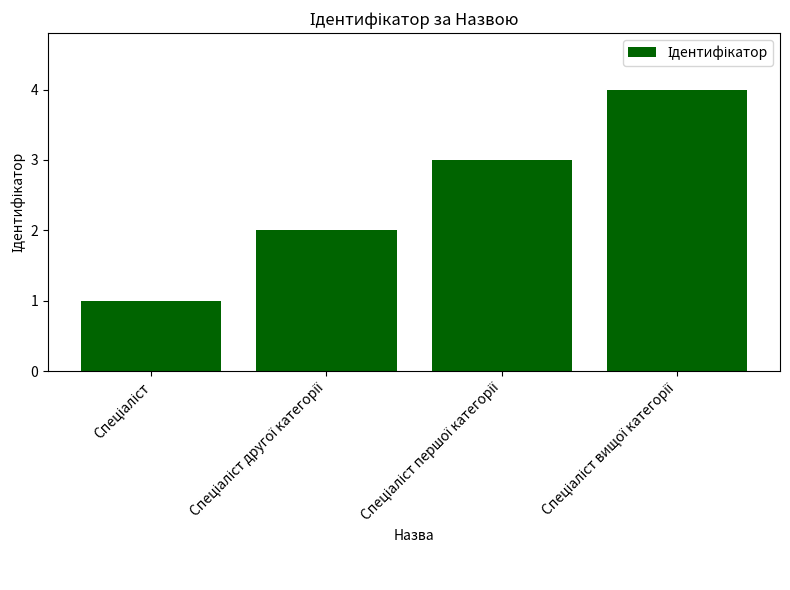

What is the greatest value displayed?

4